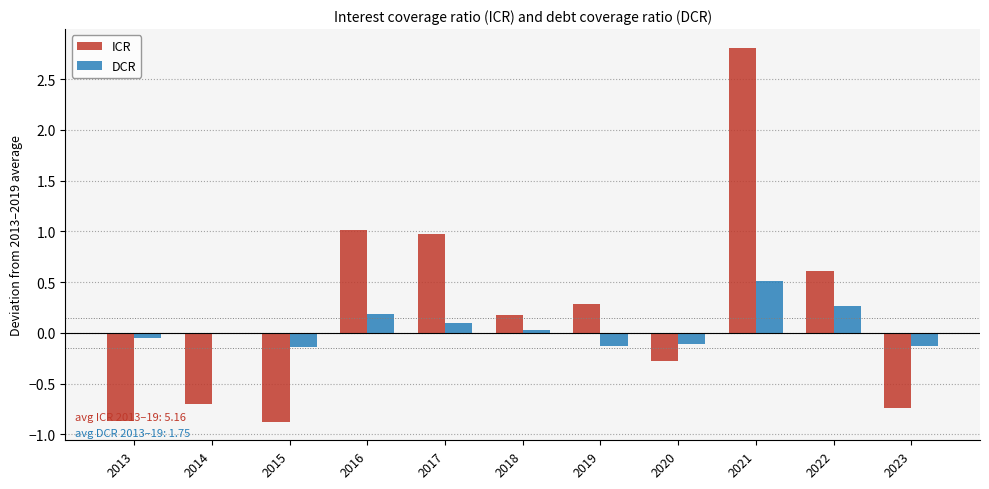

At which category is the sum across all series the highest?

2021